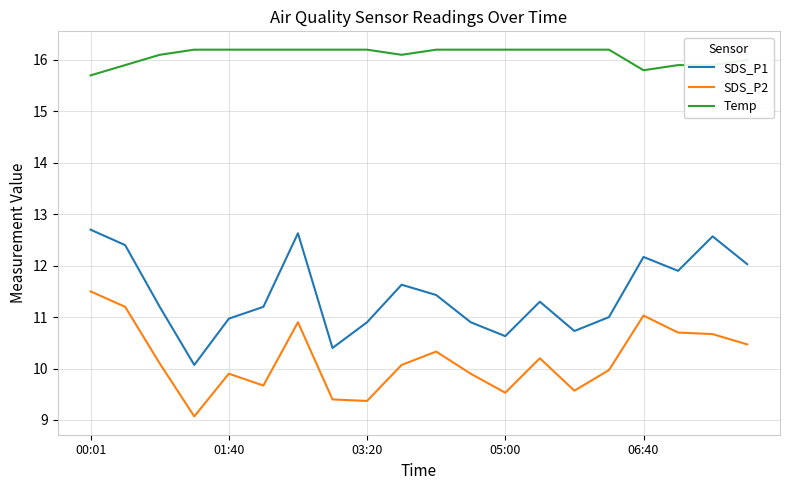

True or false: SDS_P1 and Temp intersect in this chart.

False